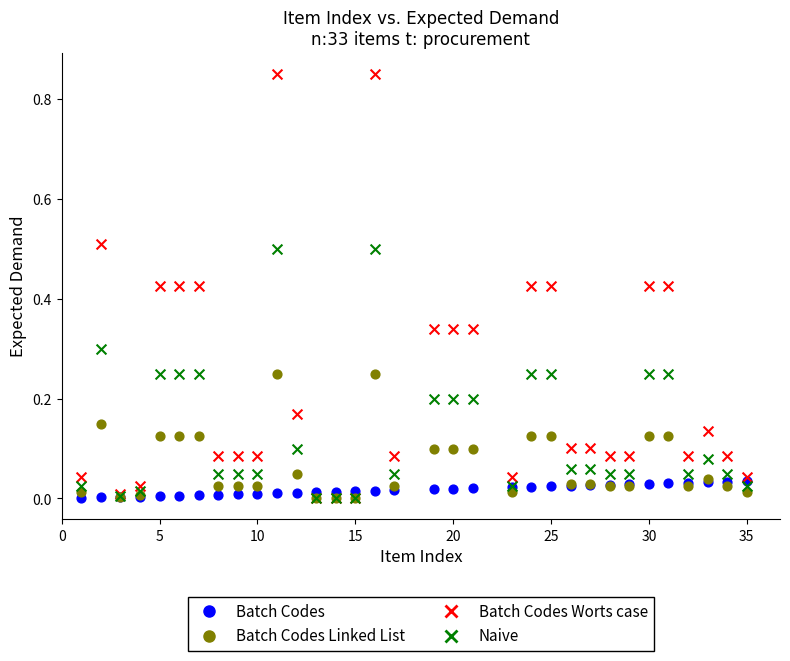

What are all the series names shown in the legend?

Batch Codes, Batch Codes Linked List, Batch Codes Worts case, Naive